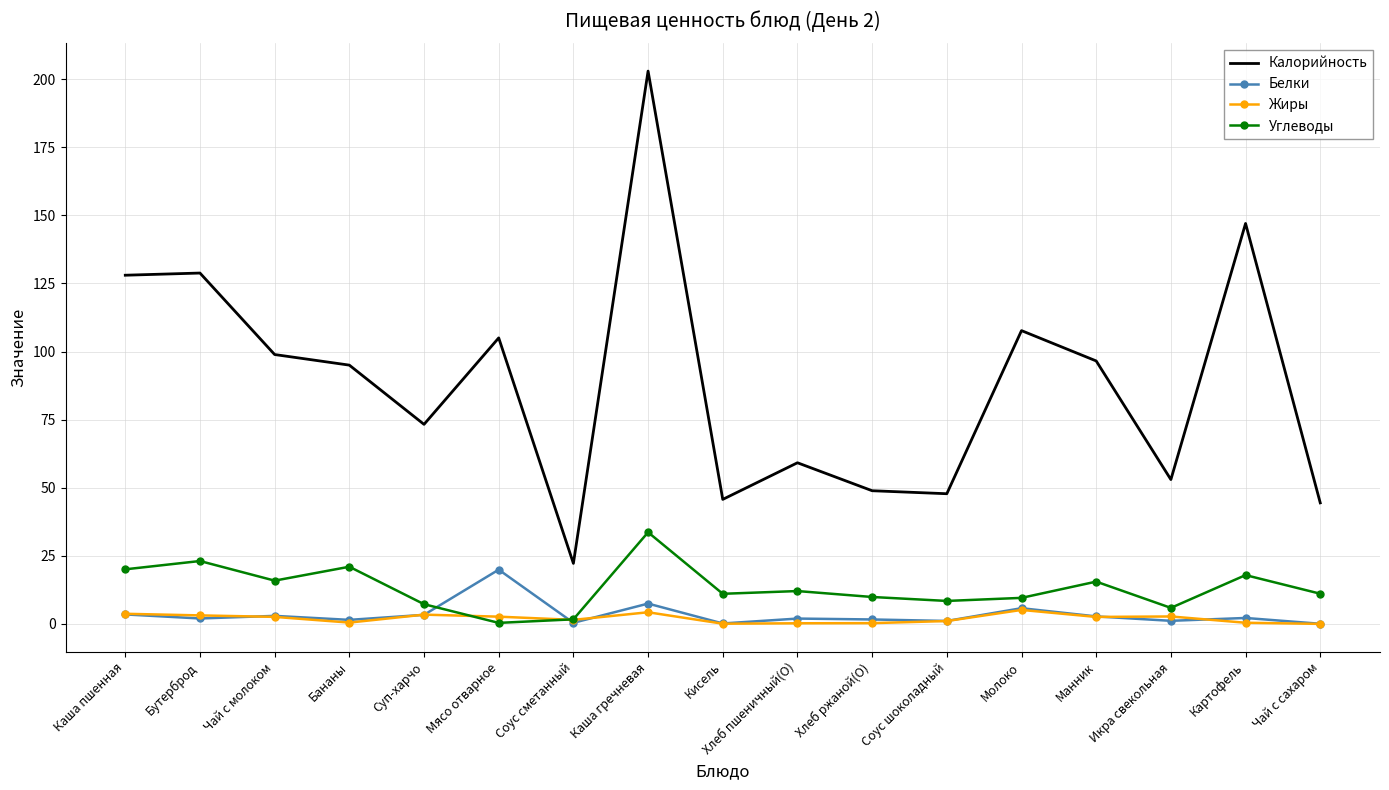

True or false: Калорийность and Жиры intersect in this chart.

False